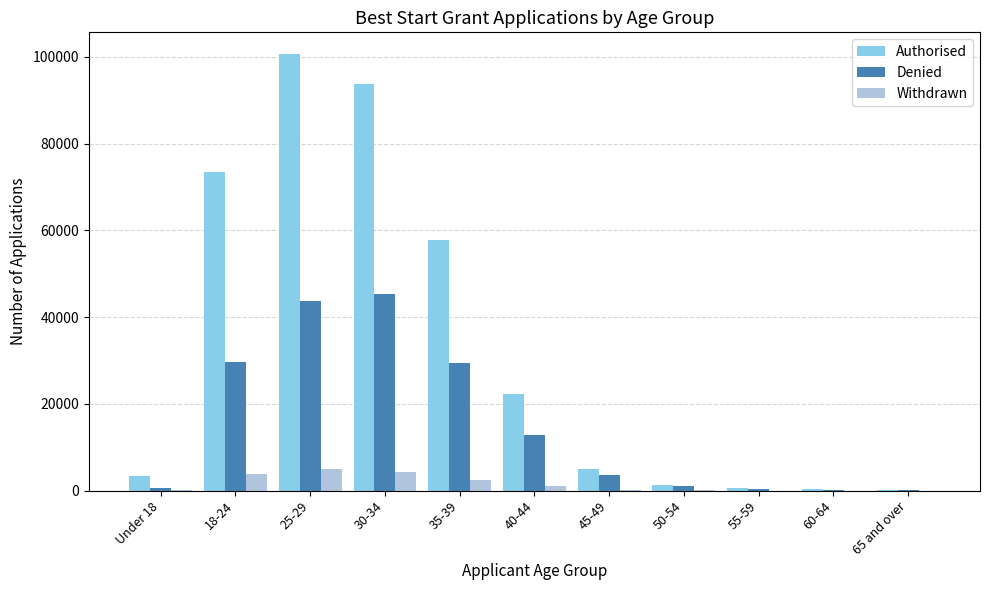

What value does the Withdrawn series have at Under 18?

185